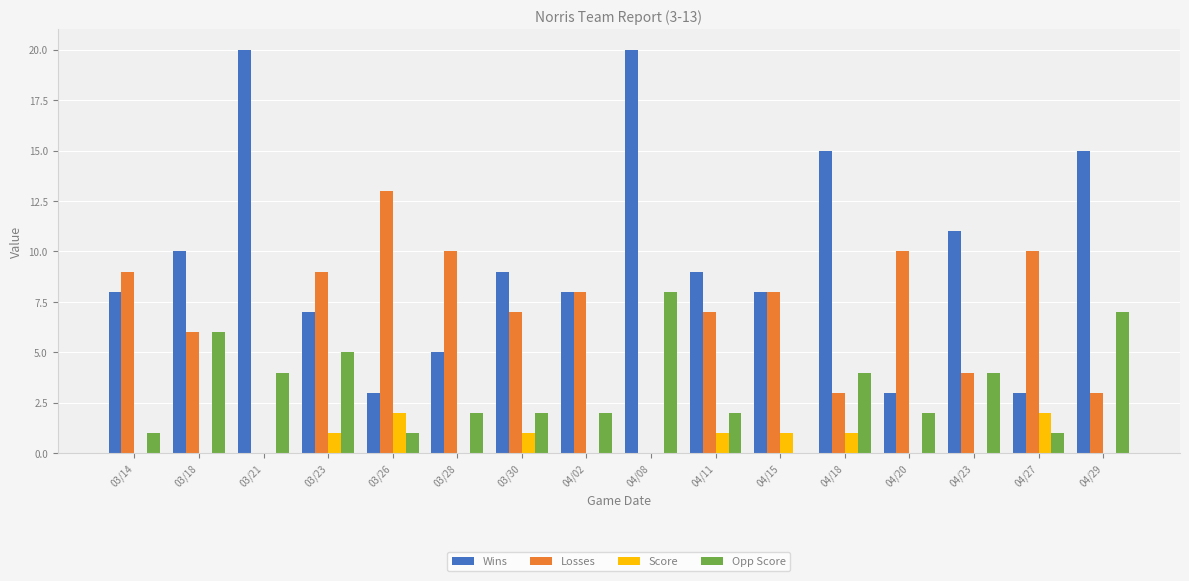

What is the greatest value displayed?

20